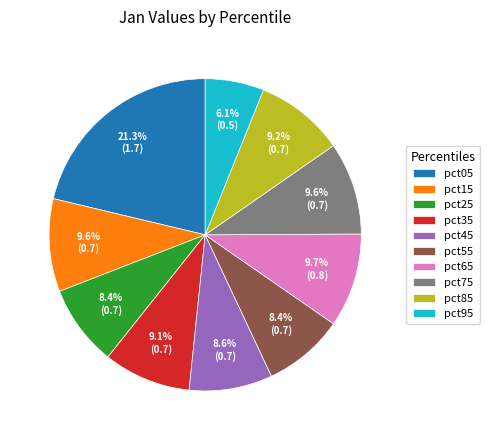

To the nearest percent, what is the average slice percentage?

10%